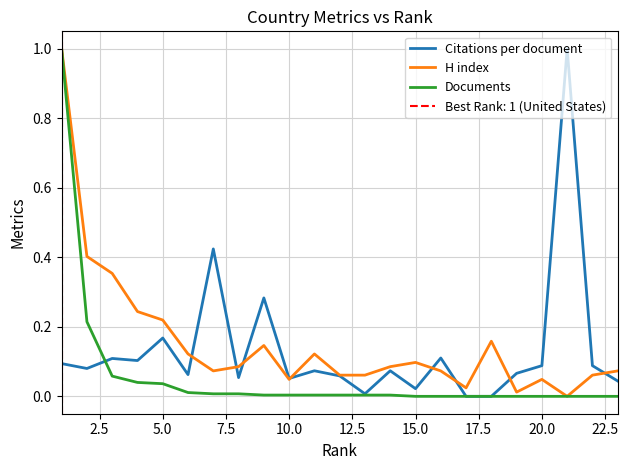

What is the highest value of the H index series?

1.0